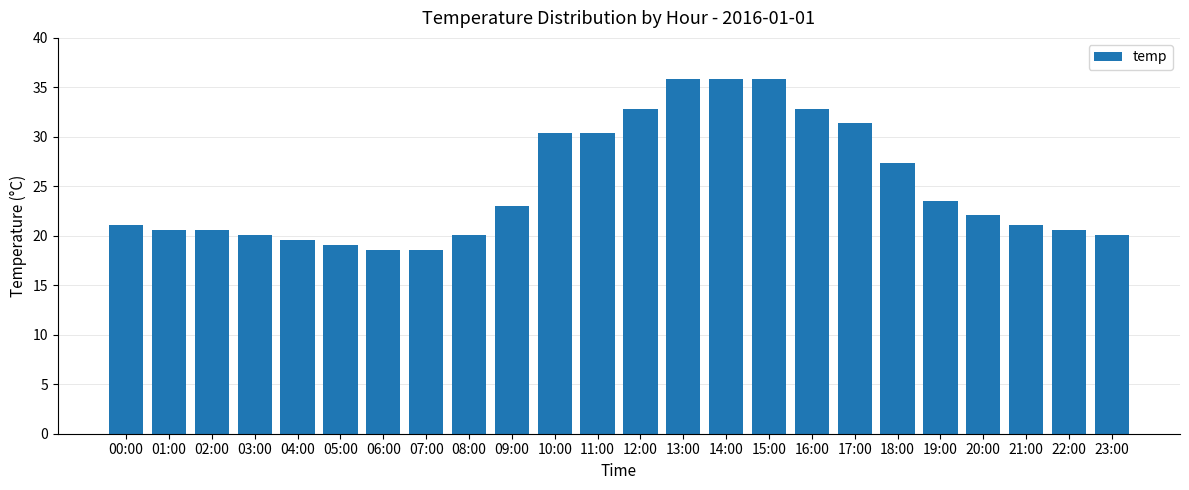

How many bars are there in total?

24